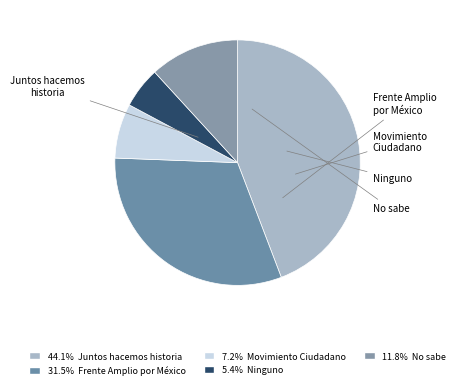

To the nearest percent, what is the difference between the No sabe and Juntos hacemos historia slice percentages?

32%